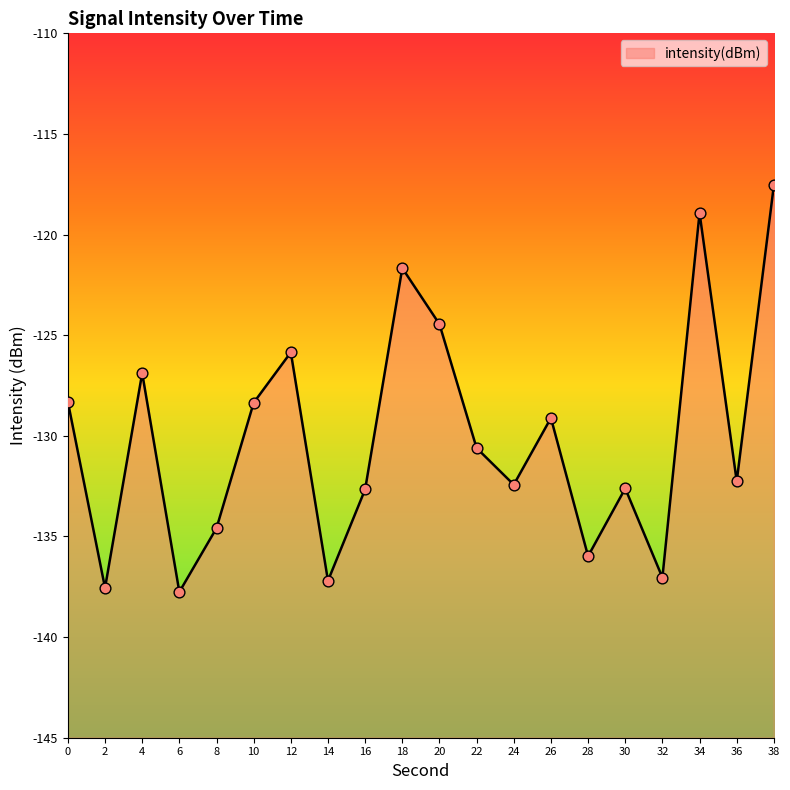

What is the change in value from 10 to 30?

-4.3